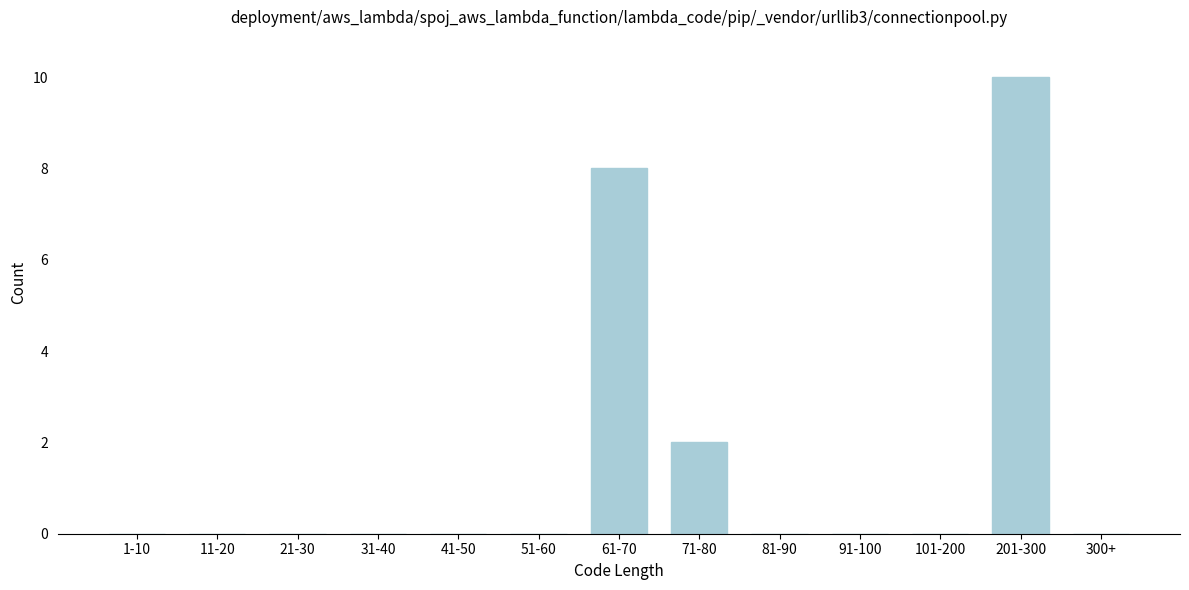

Reading left to right, list all the values displayed in this chart.

1-10=0	11-20=0	21-30=0	31-40=0	41-50=0	51-60=0	61-70=8	71-80=2	81-90=0	91-100=0	101-200=0	201-300=10	300+=0